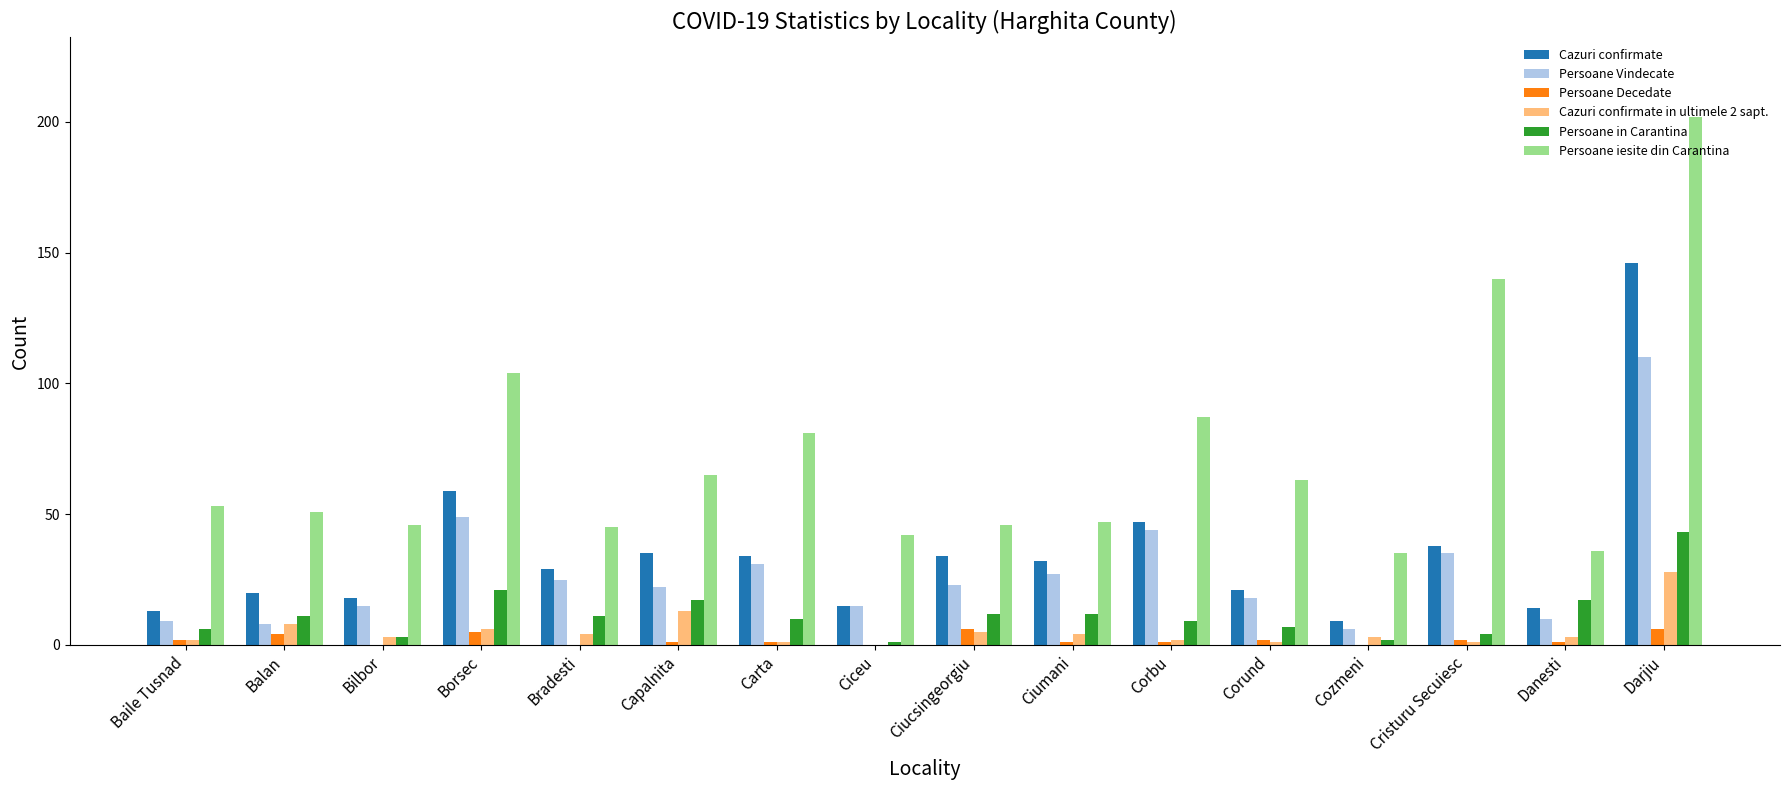

Which series changed the most between Ciceu and Ciucsingeorgiu?

Cazuri confirmate